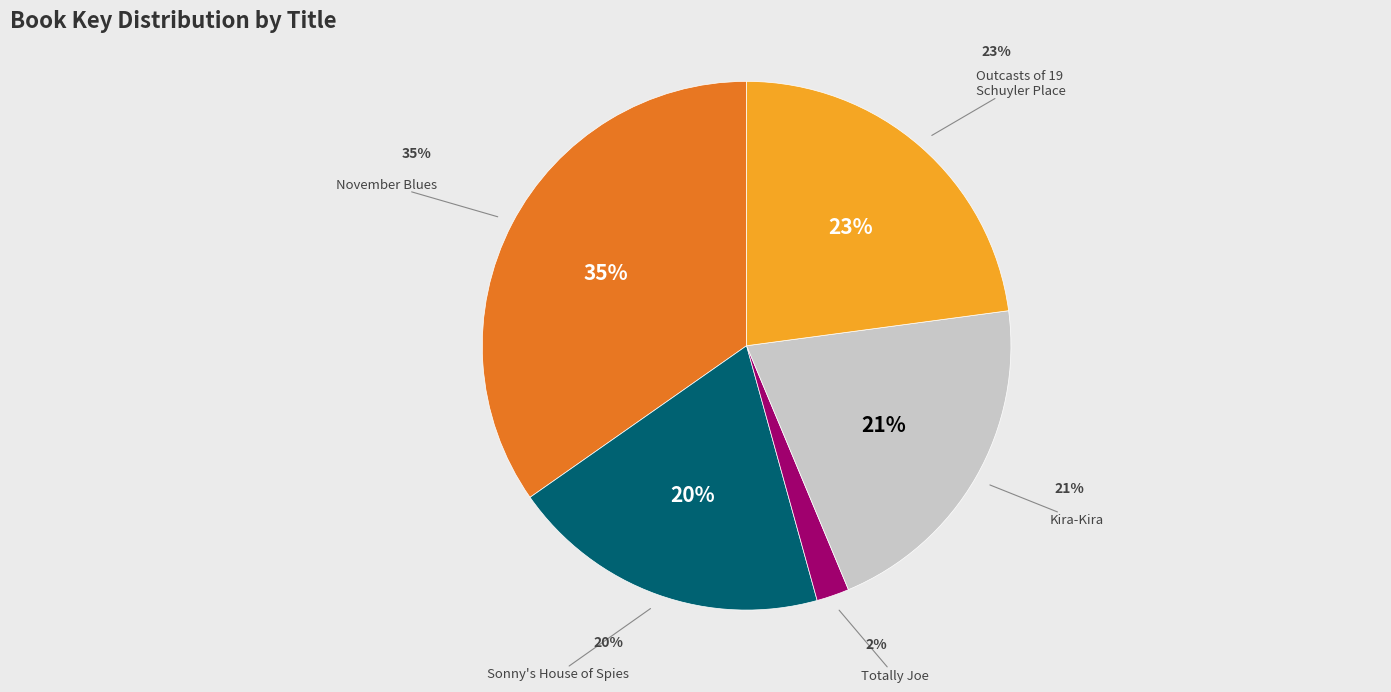

Which category has the smallest portion of the pie?

Totally Joe